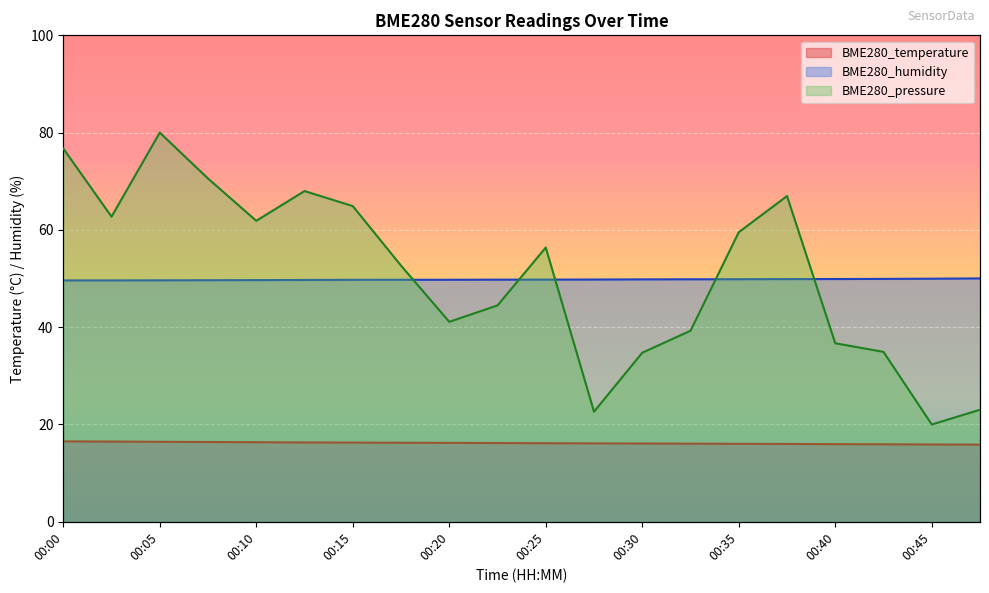

At which label does BME280_pressure first exceed 56?

00:00